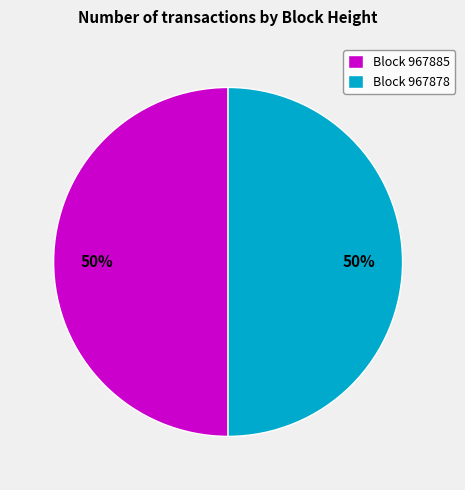

The Block 967878 slice represents 50% of the pie. True or false?

True